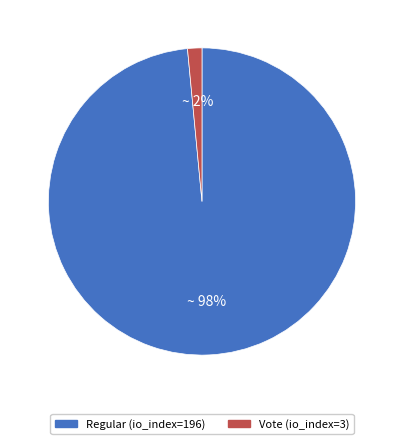

Is the sum of Regular (io_index=196) and Vote (io_index=3) greater than half?

Yes